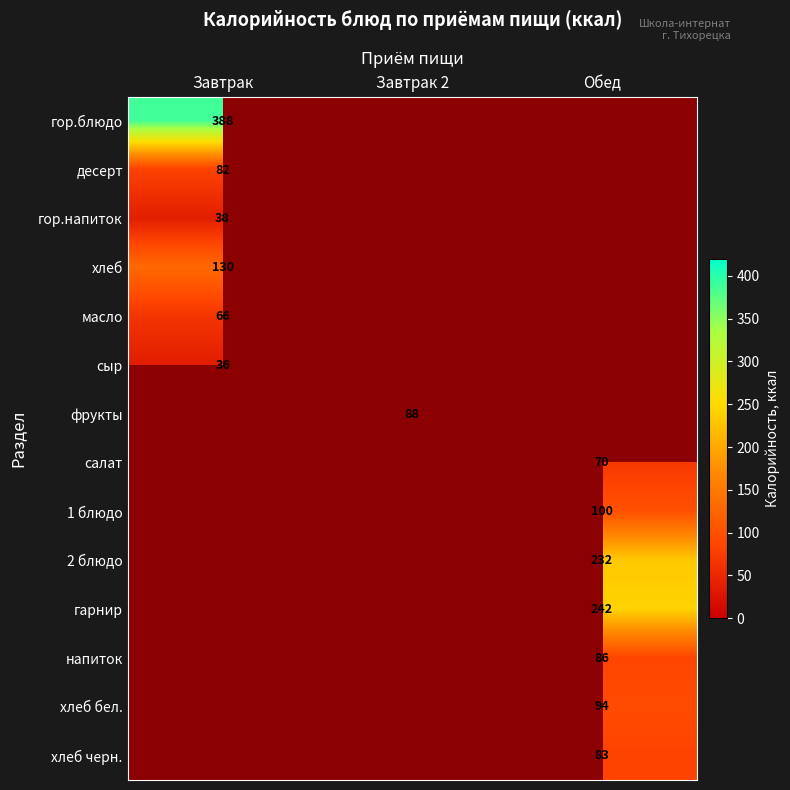

The value of хлеб at Завтрак is 208. True or false?

False